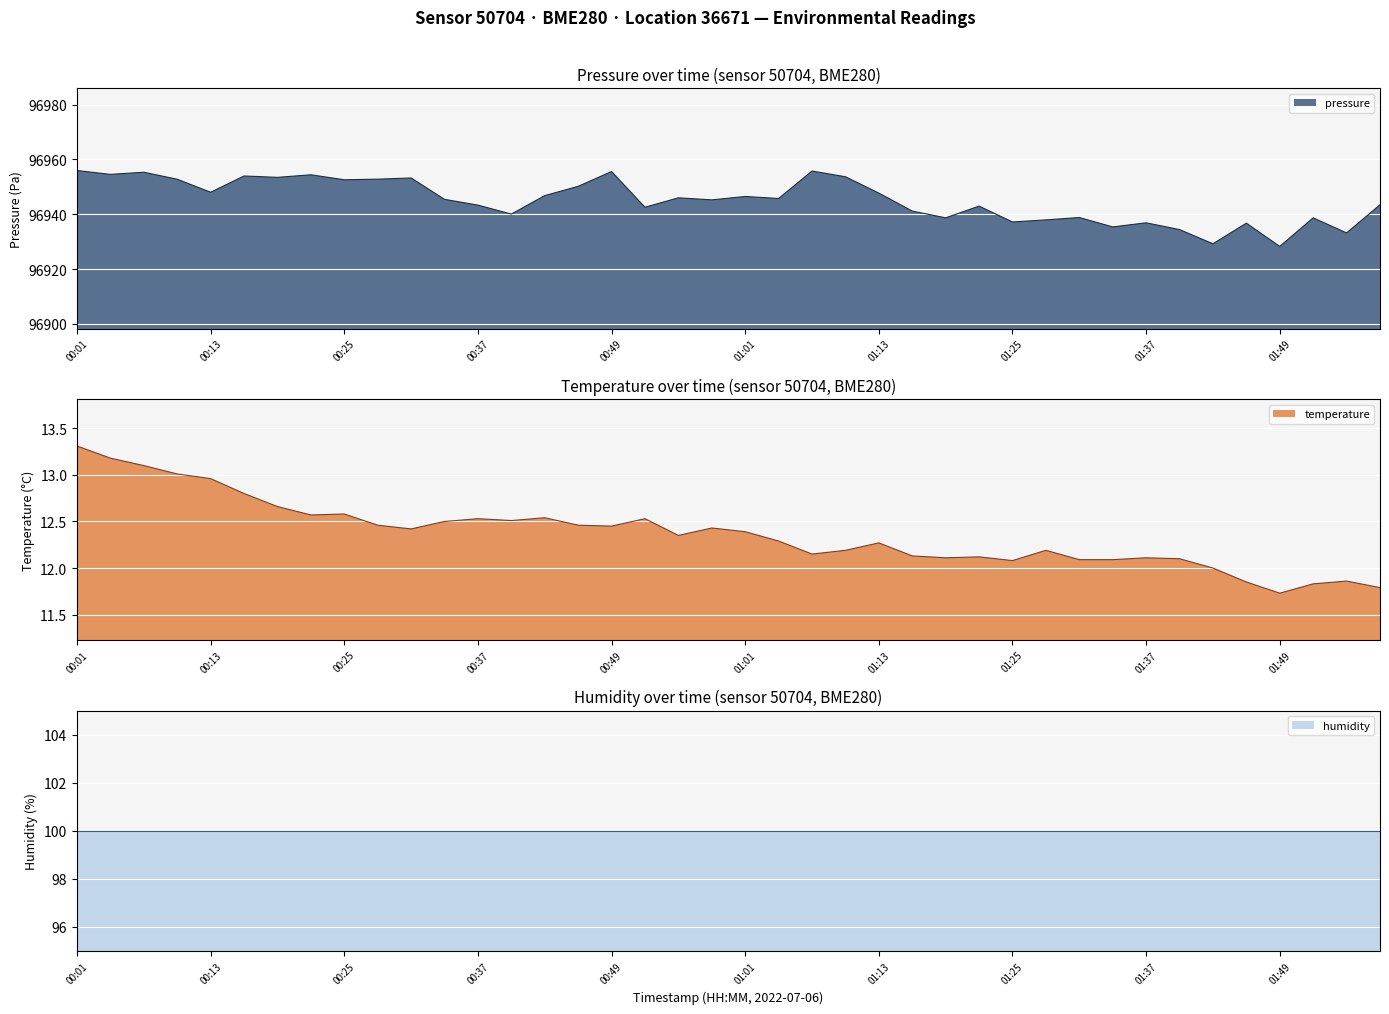

What is the difference between the highest and lowest values at 01:49?

96916.5